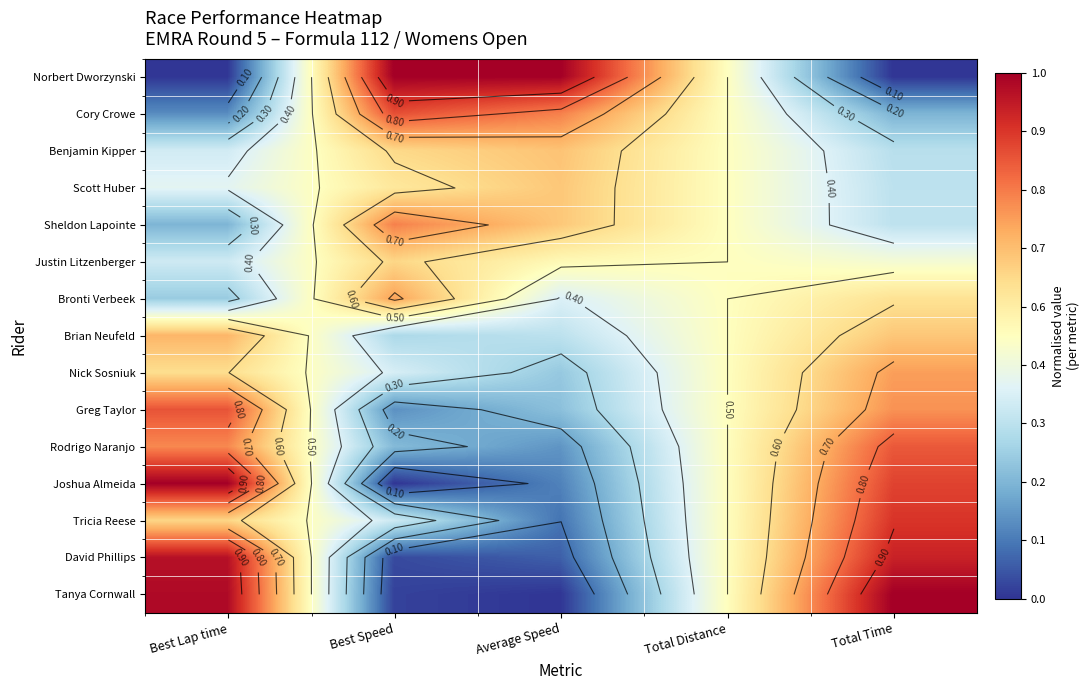

At Total Time, list the series in order from largest to smallest.

Tanya Cornwall, David Phillips, Tricia Reese, Joshua Almeida, Rodrigo Naranjo, Greg Taylor, Nick Sosniuk, Brian Neufeld, Bronti Verbeek, Justin Litzenberger, Sheldon Lapointe, Scott Huber, Benjamin Kipper, Cory Crowe, Norbert Dworzynski